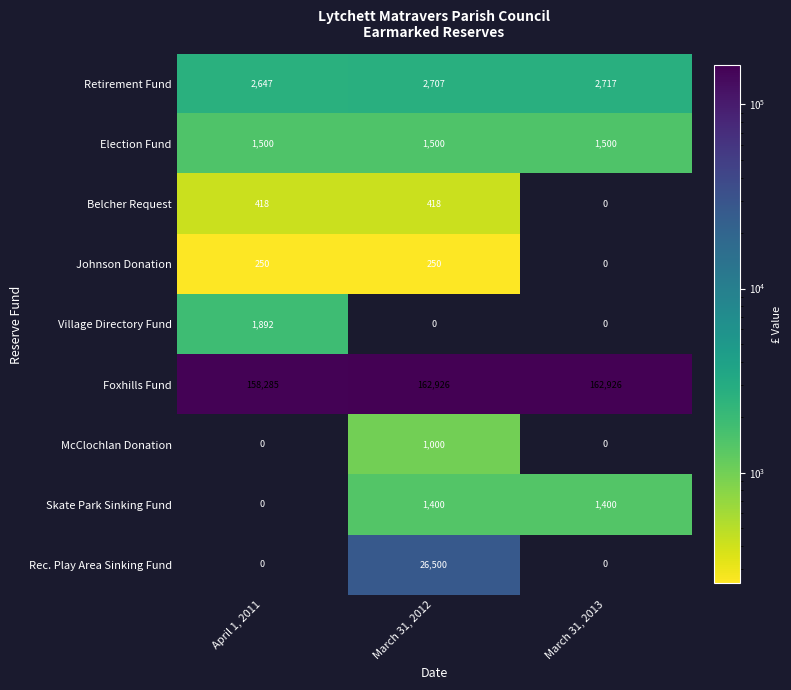

The Rec. Play Area Sinking Fund series shows 26500 at March 31, 2012. True or false?

True